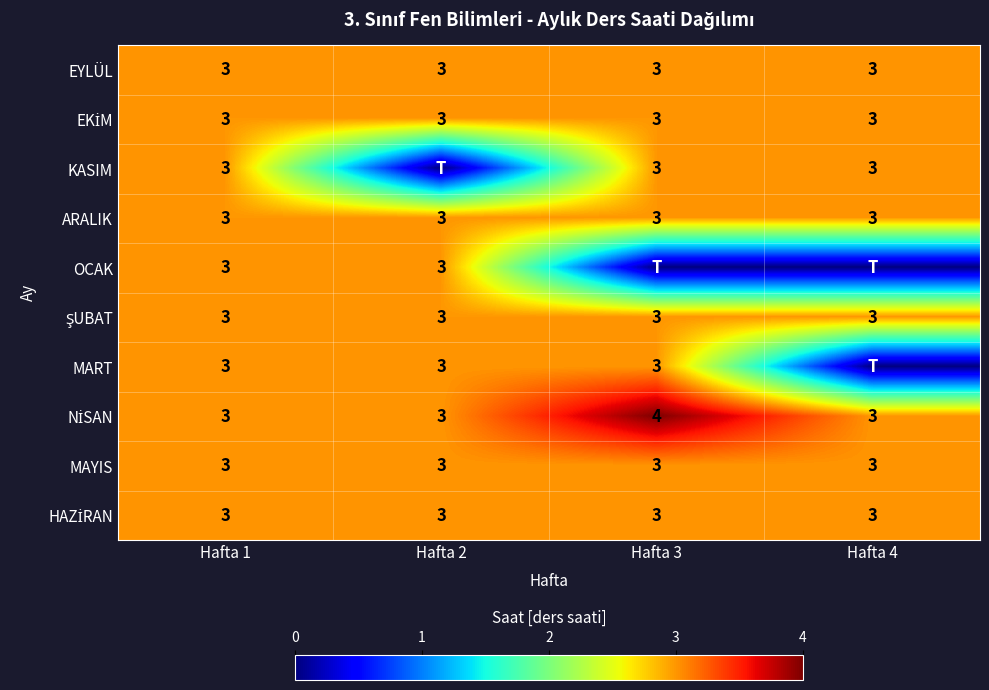

True or false: OCAK has a value of 3 at Hafta 1.

True